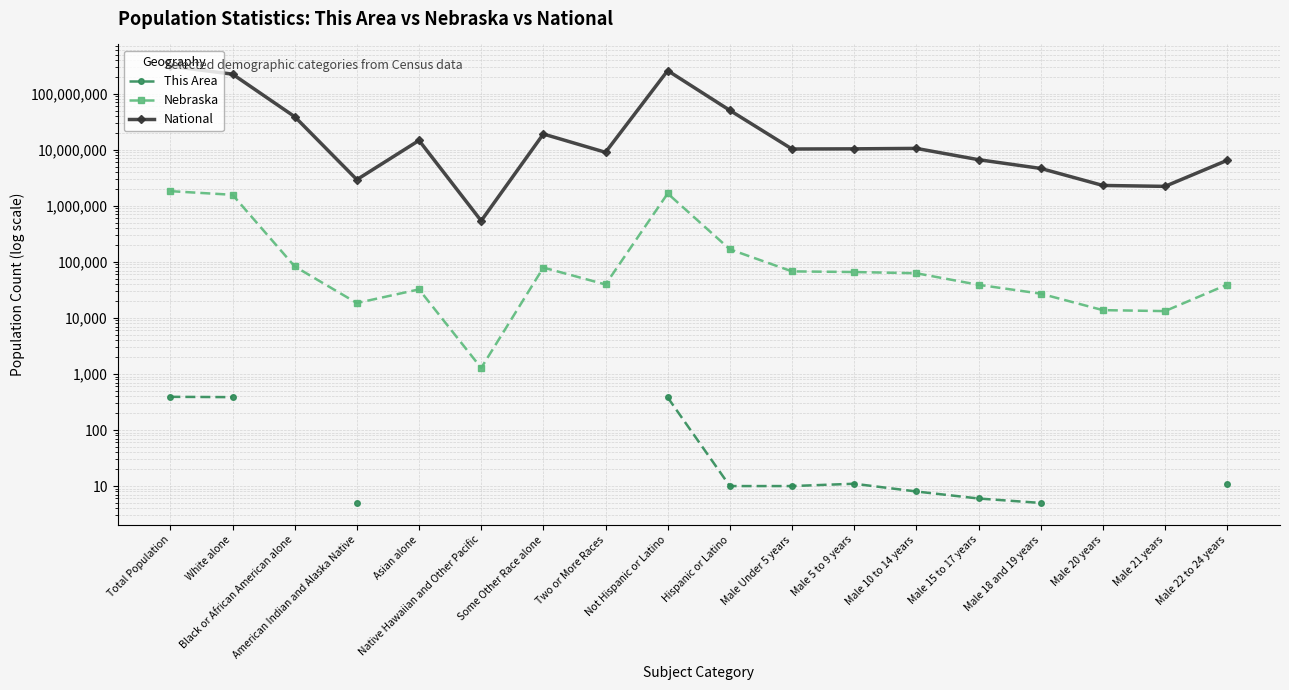

True or false: This Area has more than 0 points higher than both neighbors.

True